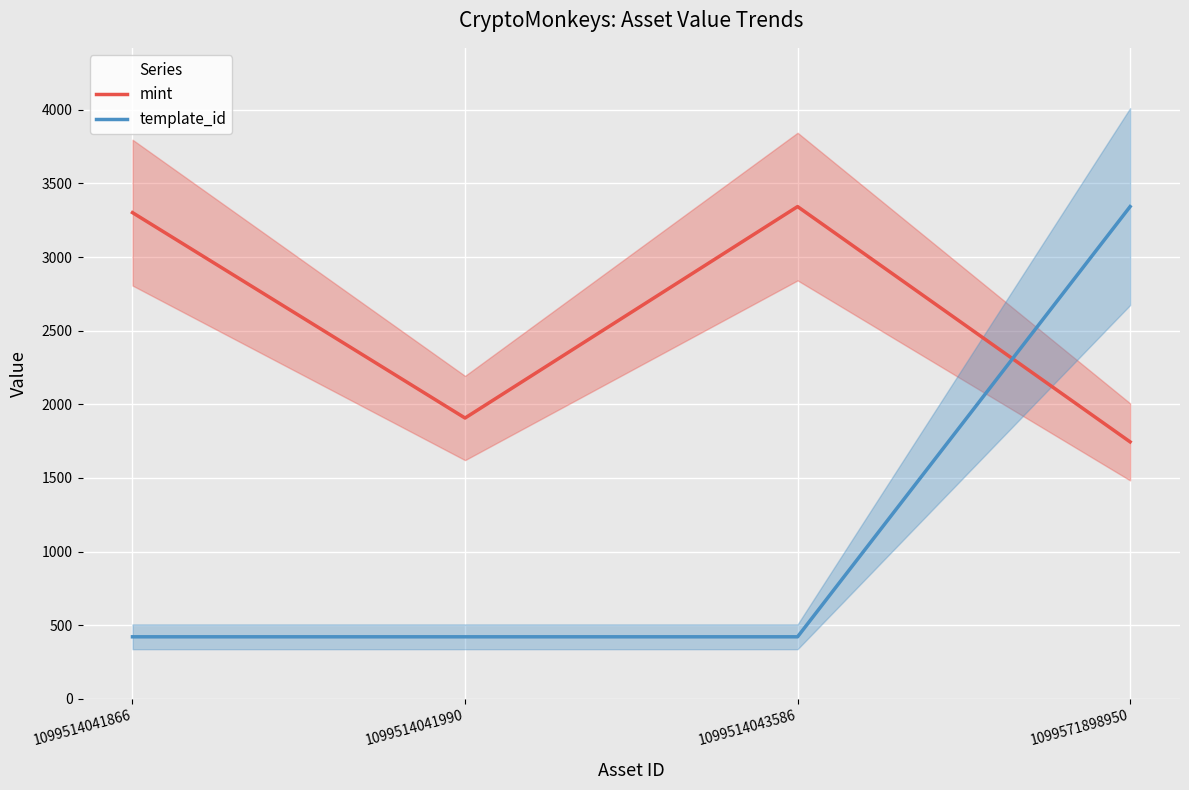

What is the lowest value of the mint series?

1745.0